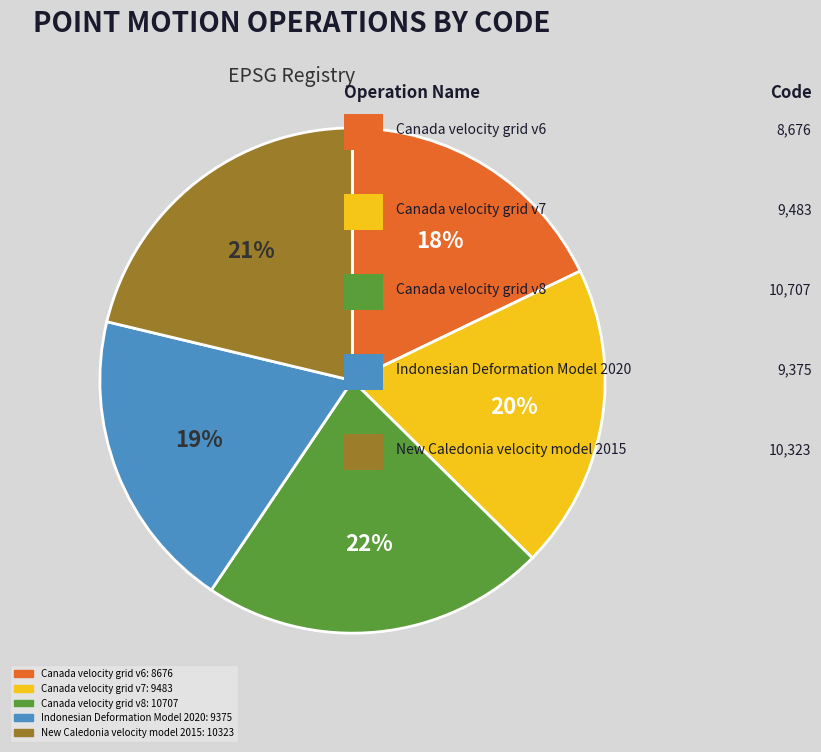

To the nearest percent, what percentage of the pie is Indonesian Deformation Model 2020?

19%